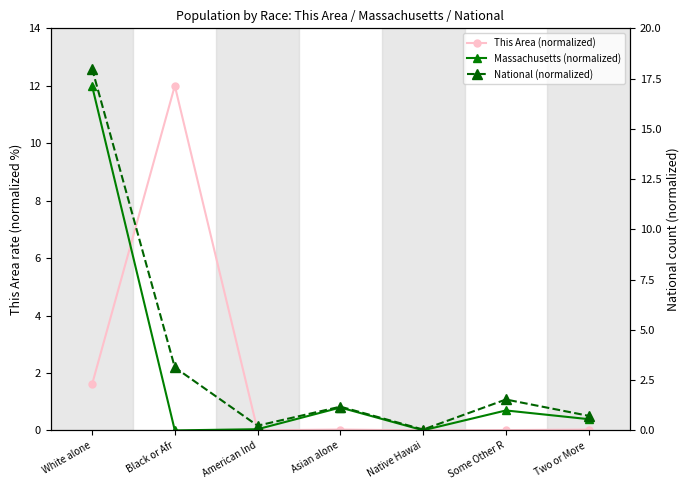

What is the highest value of the This Area (normalized) series?

12.0